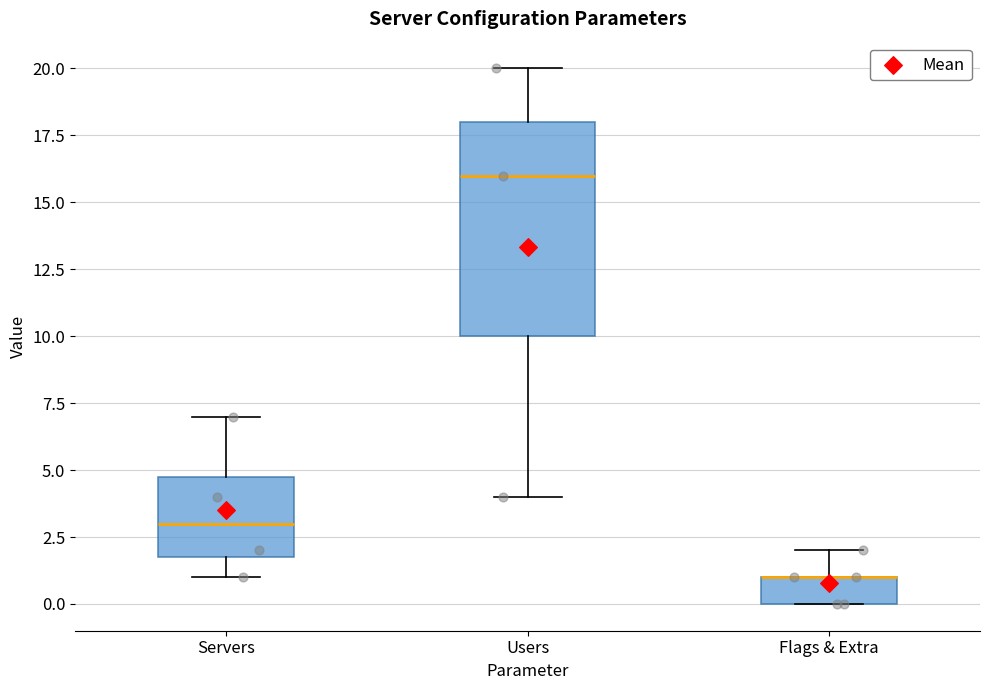

Reading left to right, transcribe this box plot: for each box, give where its median line is, the range the box spans, and where its two whiskers end, as read against the y-axis. The values are not printed on the chart, so give them approximately, as read against the axis.

Servers: median 3, box 2 to 5, whiskers 1 to 7
Users: median 16, box 10 to 18, whiskers 4 to 20
Flags & Extra: median 1 (drawn on the box's upper edge), box 0 to 1, whiskers 0 to 2